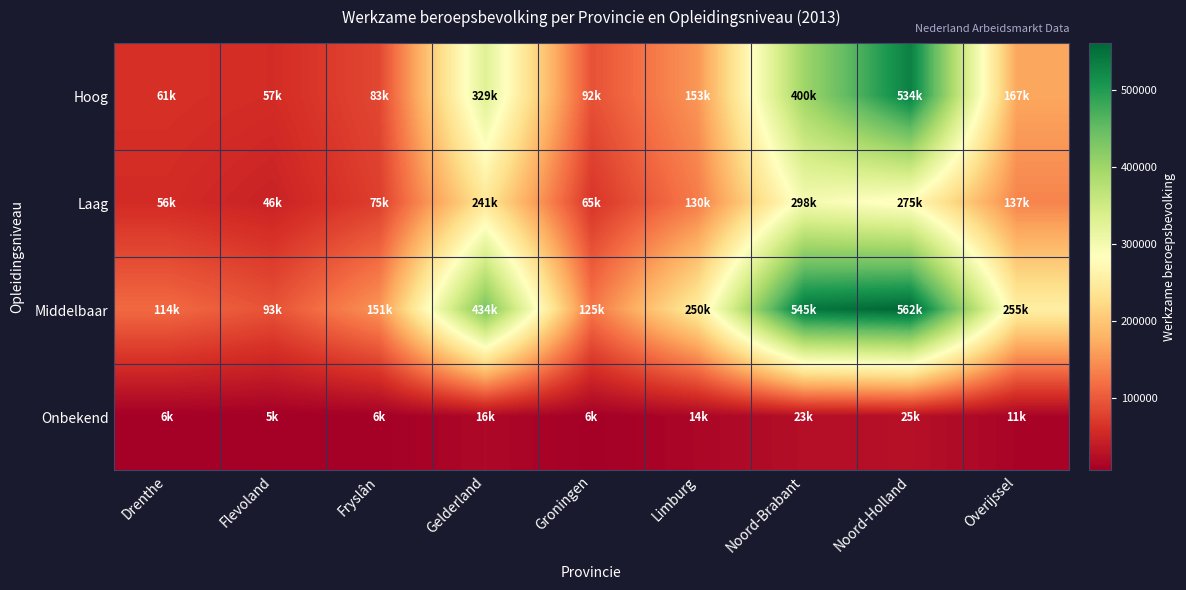

Reading left to right, transcribe all the data shown in this chart.

Hoog: Drenthe=61000	Flevoland=57000	Fryslân=83000	Gelderland=329000	Groningen=92000	Limburg=153000	Noord-Brabant=400000	Noord-Holland=534000	Overijssel=167000
Laag: Drenthe=56000	Flevoland=46000	Fryslân=75000	Gelderland=241000	Groningen=65000	Limburg=130000	Noord-Brabant=298000	Noord-Holland=275000	Overijssel=137000
Middelbaar: Drenthe=114000	Flevoland=93000	Fryslân=151000	Gelderland=434000	Groningen=125000	Limburg=250000	Noord-Brabant=545000	Noord-Holland=562000	Overijssel=255000
Onbekend: Drenthe=6000	Flevoland=5000	Fryslân=6000	Gelderland=16000	Groningen=6000	Limburg=14000	Noord-Brabant=23000	Noord-Holland=25000	Overijssel=11000